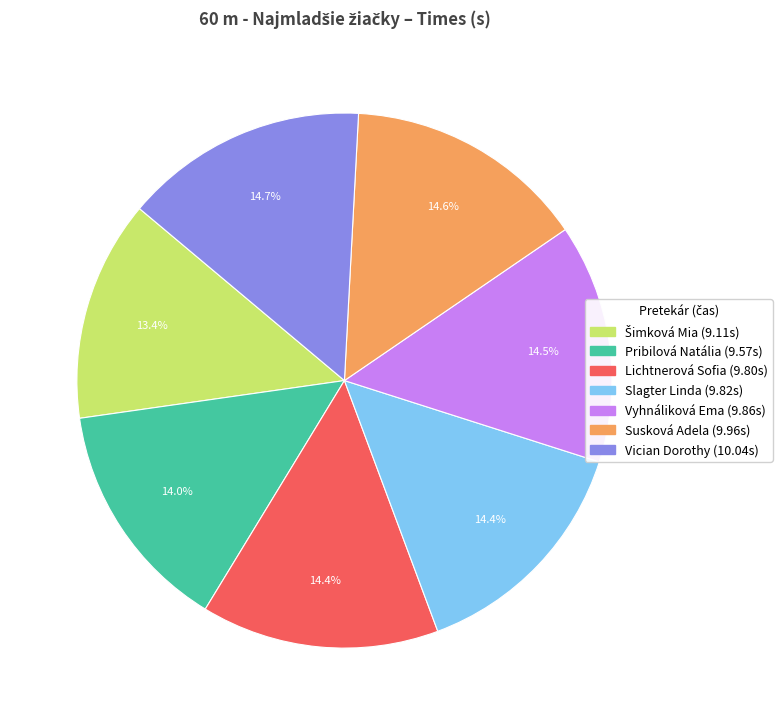

Does any single category account for the majority?

No